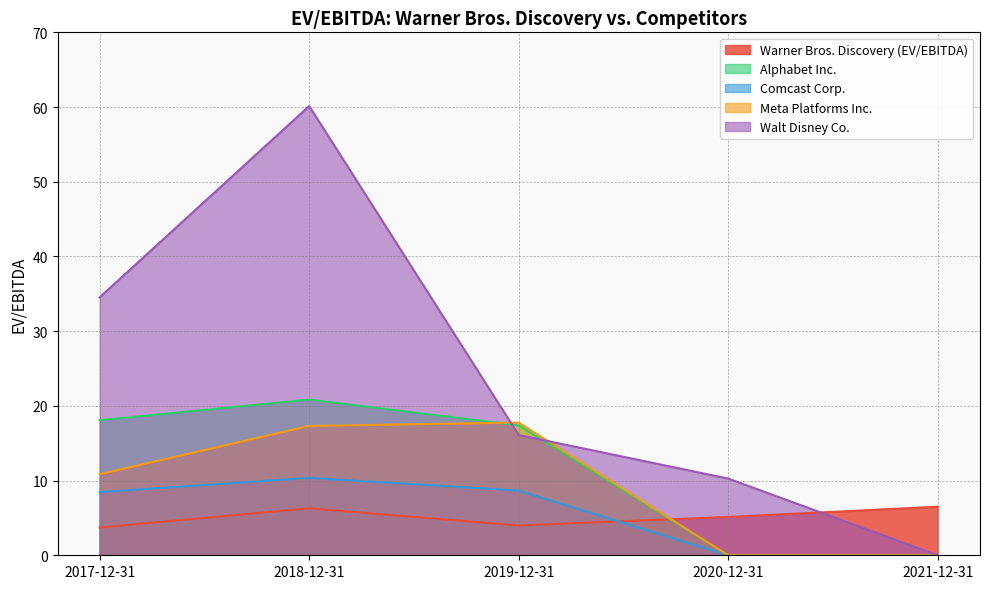

What is the difference between the maximum and minimum values in the Walt Disney Co. series?

60.1